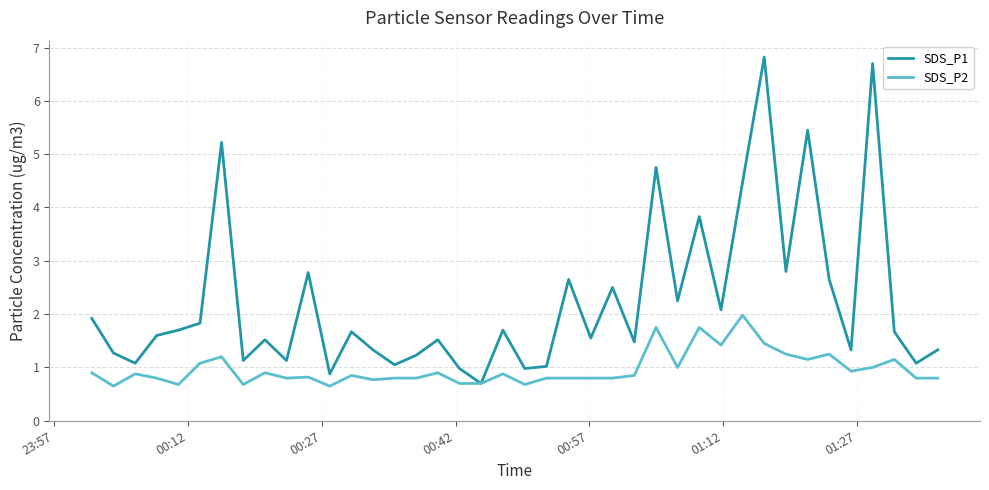

What is the lowest value of the SDS_P2 series?

0.7